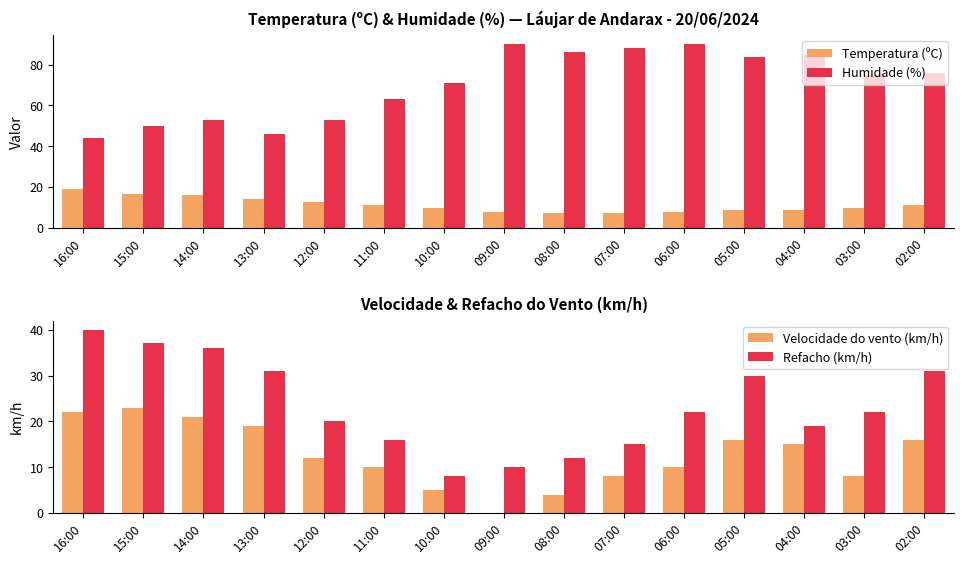

What is the sum of all Temperatura (ºC) values?

165.4